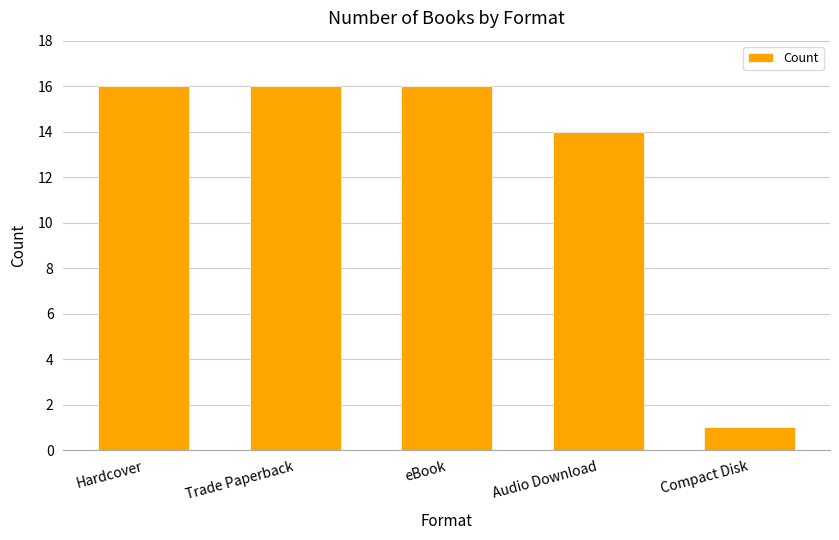

What is the ratio of the value at Compact Disk to the value at eBook?

0.1